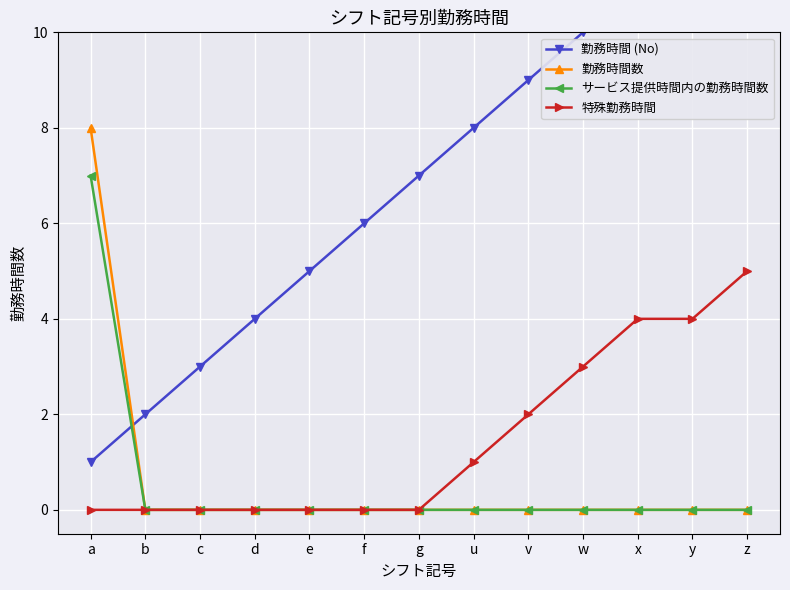

Which series has the widest spread of values?

勤務時間 (No)